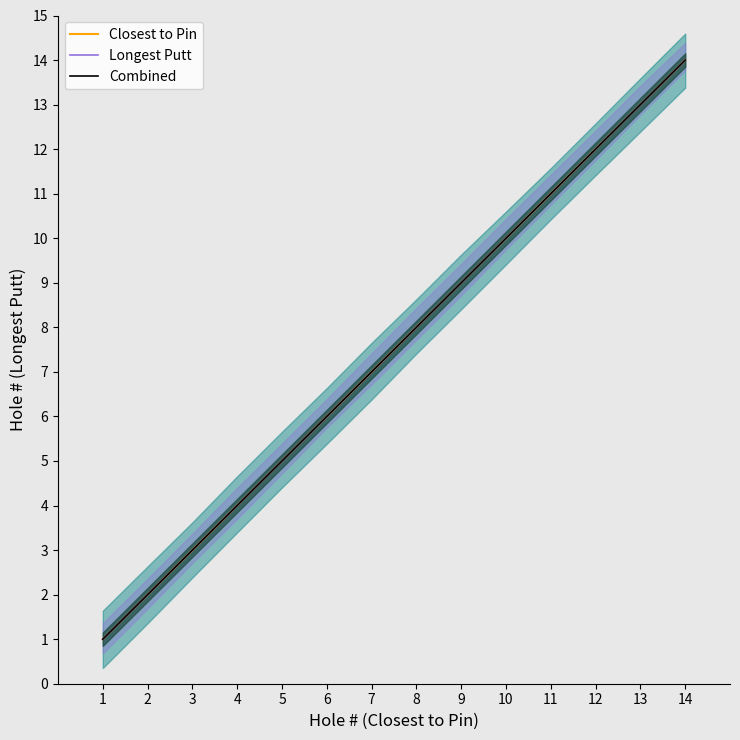

True or false: Longest Putt and Combined cross at least once.

False